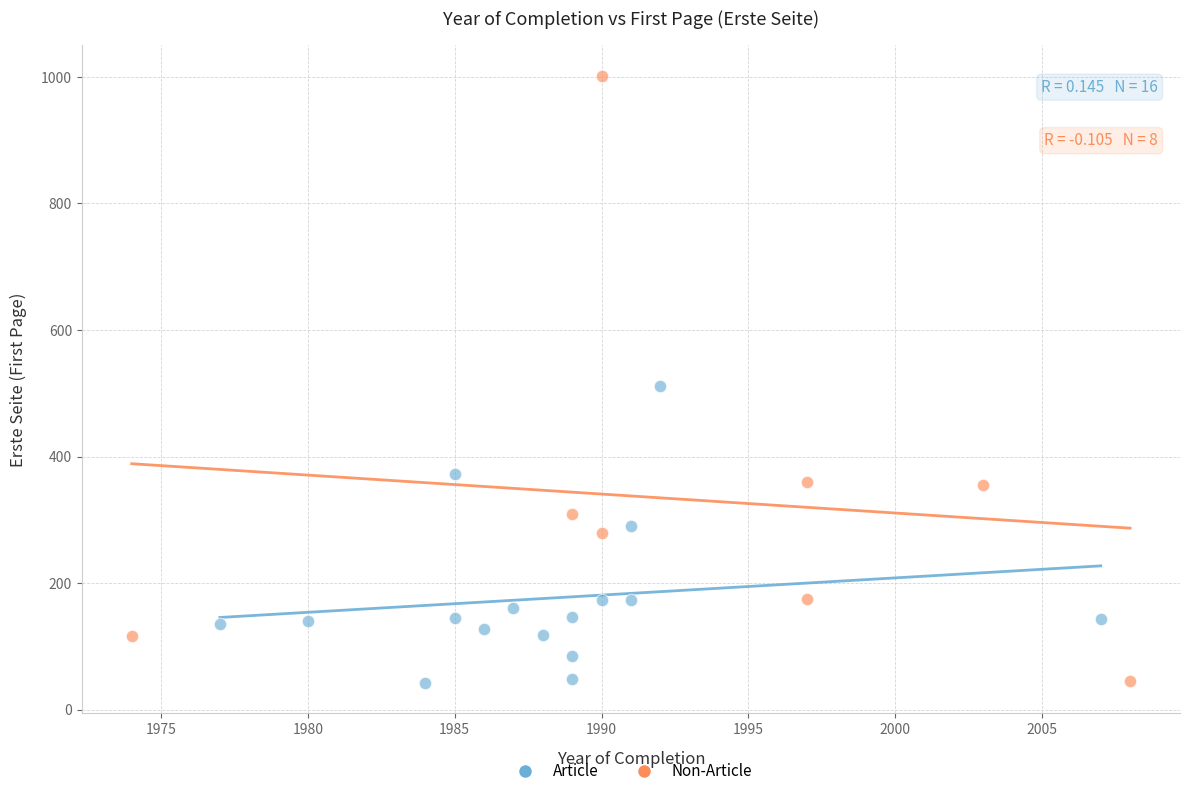

Which series has the widest spread of Y values?

Non-Article